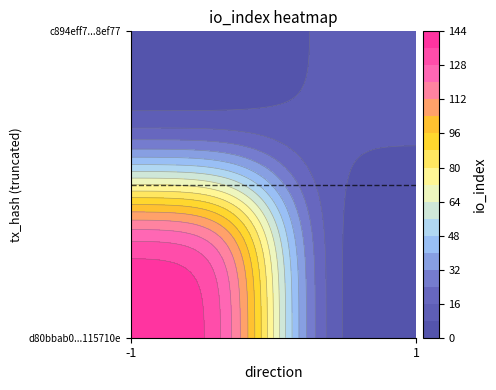

Between direction and io_index, which is larger?

io_index